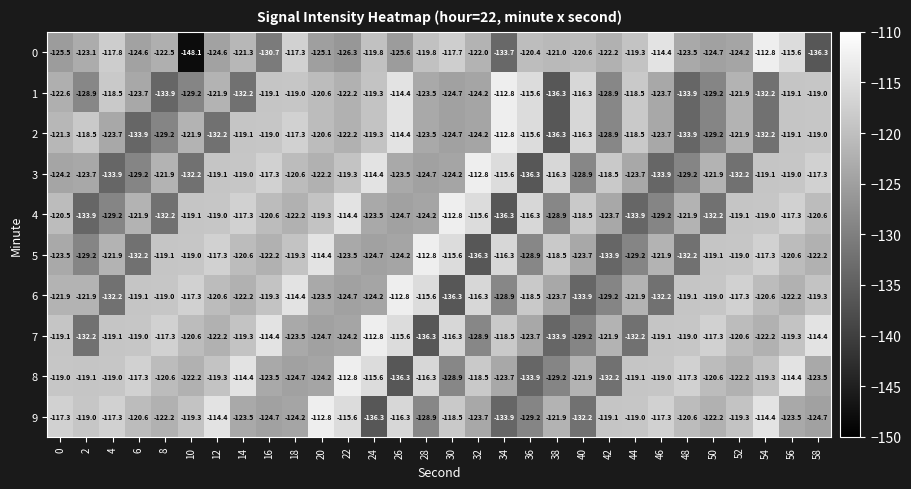

Count the number of categories in the chart.

30